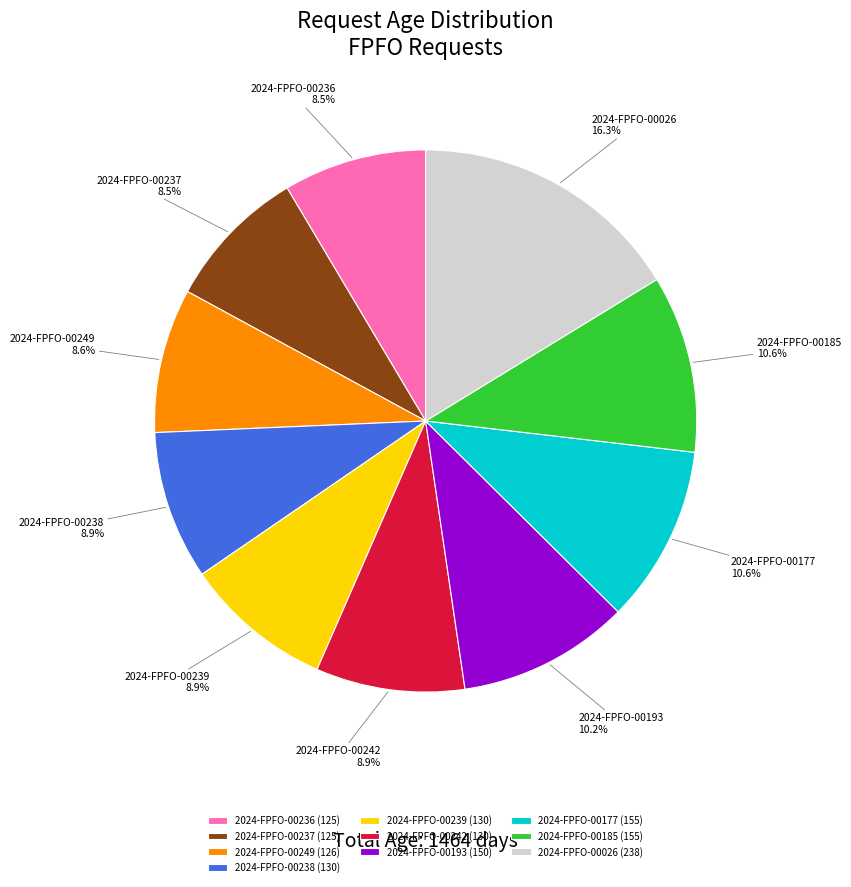

How many segments does this pie chart have?

10